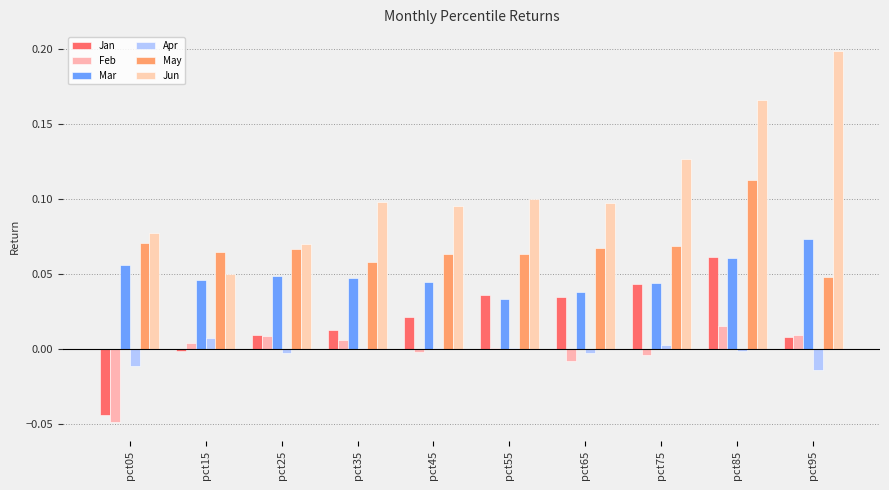

Reading right to left, list all the values displayed in this chart.

Jan: 0.0	0.1	0.0	0.0	0.0	0.0	0.0	0.0	-0.0	-0.0
Feb: 0.0	0.0	-0.0	-0.0	0.0	-0.0	0.0	0.0	0.0	-0.0
Mar: 0.1	0.1	0.0	0.0	0.0	0.0	0.0	0.0	0.0	0.1
Apr: -0.0	-0.0	0.0	-0.0	0.0	0.0	0.0	-0.0	0.0	-0.0
May: 0.0	0.1	0.1	0.1	0.1	0.1	0.1	0.1	0.1	0.1
Jun: 0.2	0.2	0.1	0.1	0.1	0.1	0.1	0.1	0.1	0.1